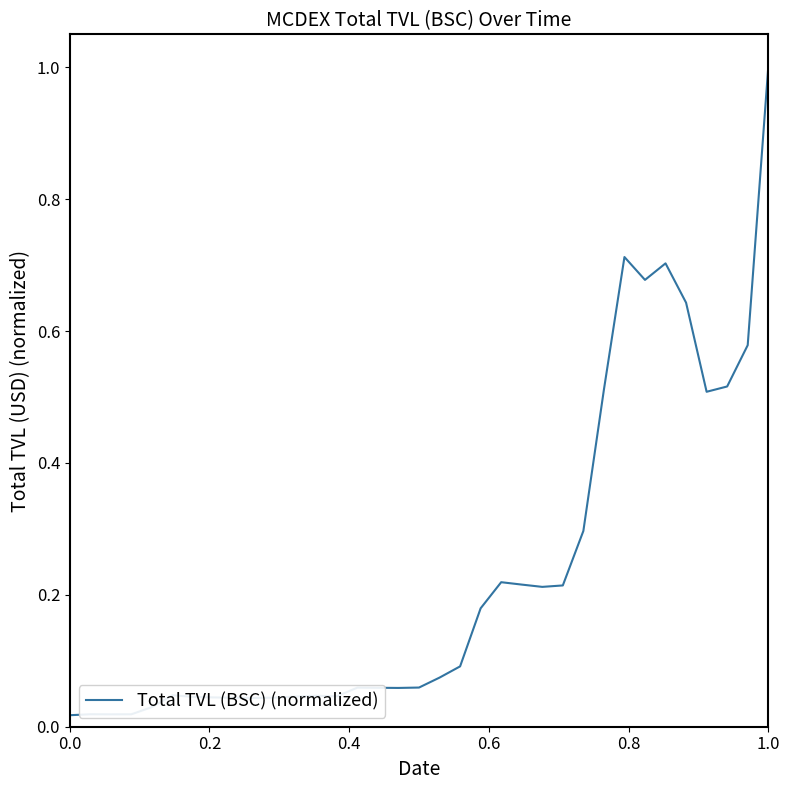

What is the greatest value displayed?

1.0